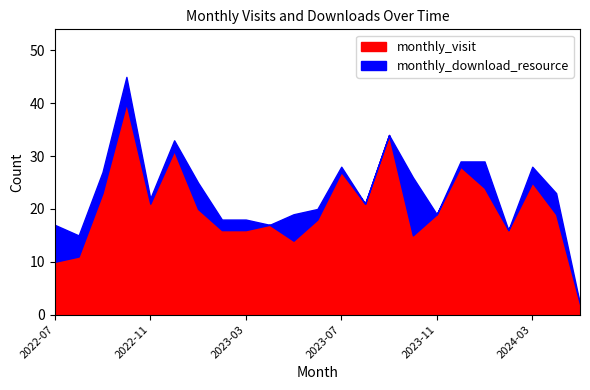

Which series has the largest range (max minus min)?

monthly_visit